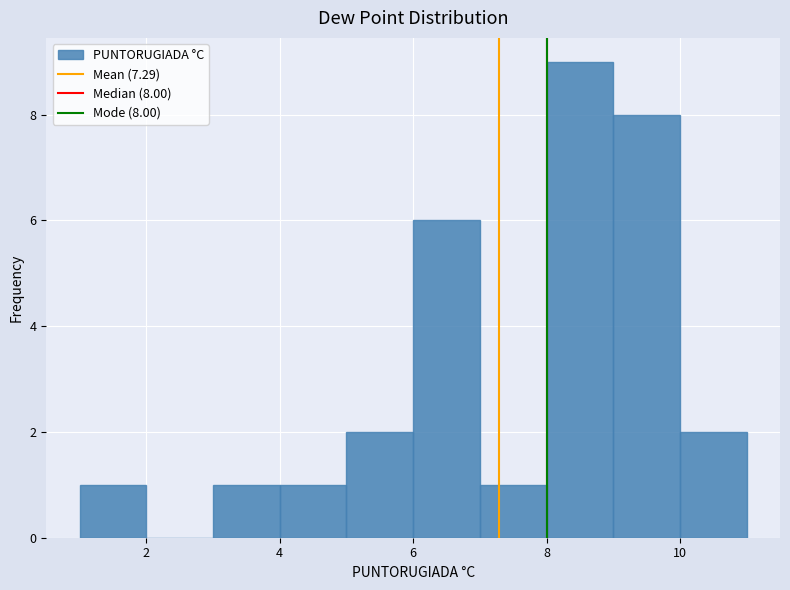

Which range on the x-axis has the tallest bar?

8 to 9